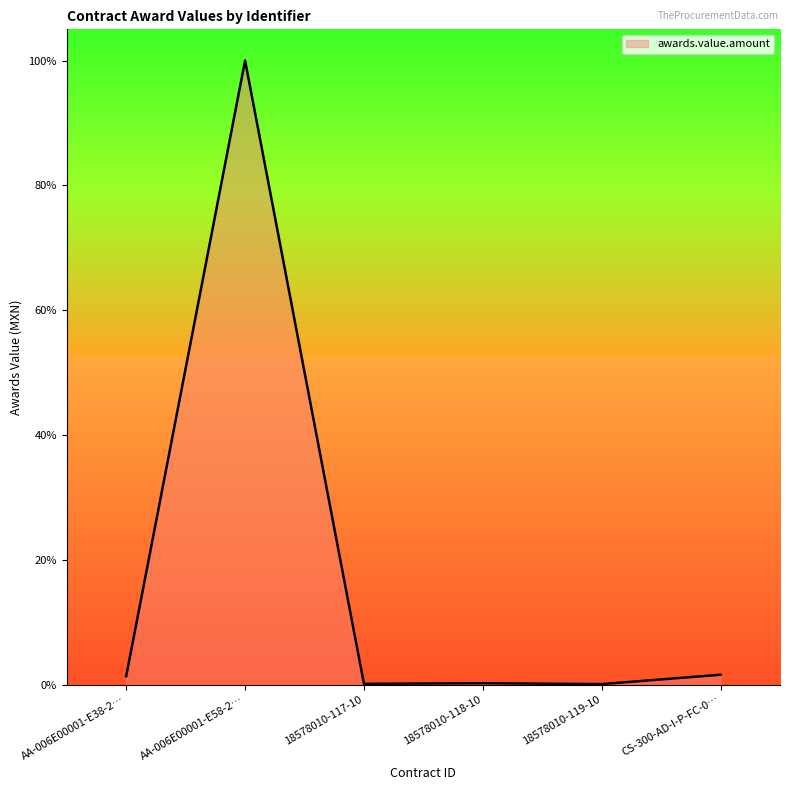

Does the chart have visible grid lines?

No